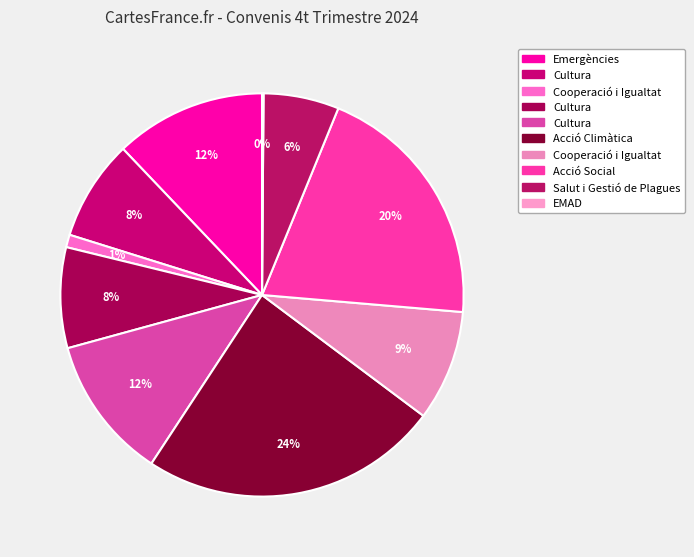

Does any single category account for the majority?

No